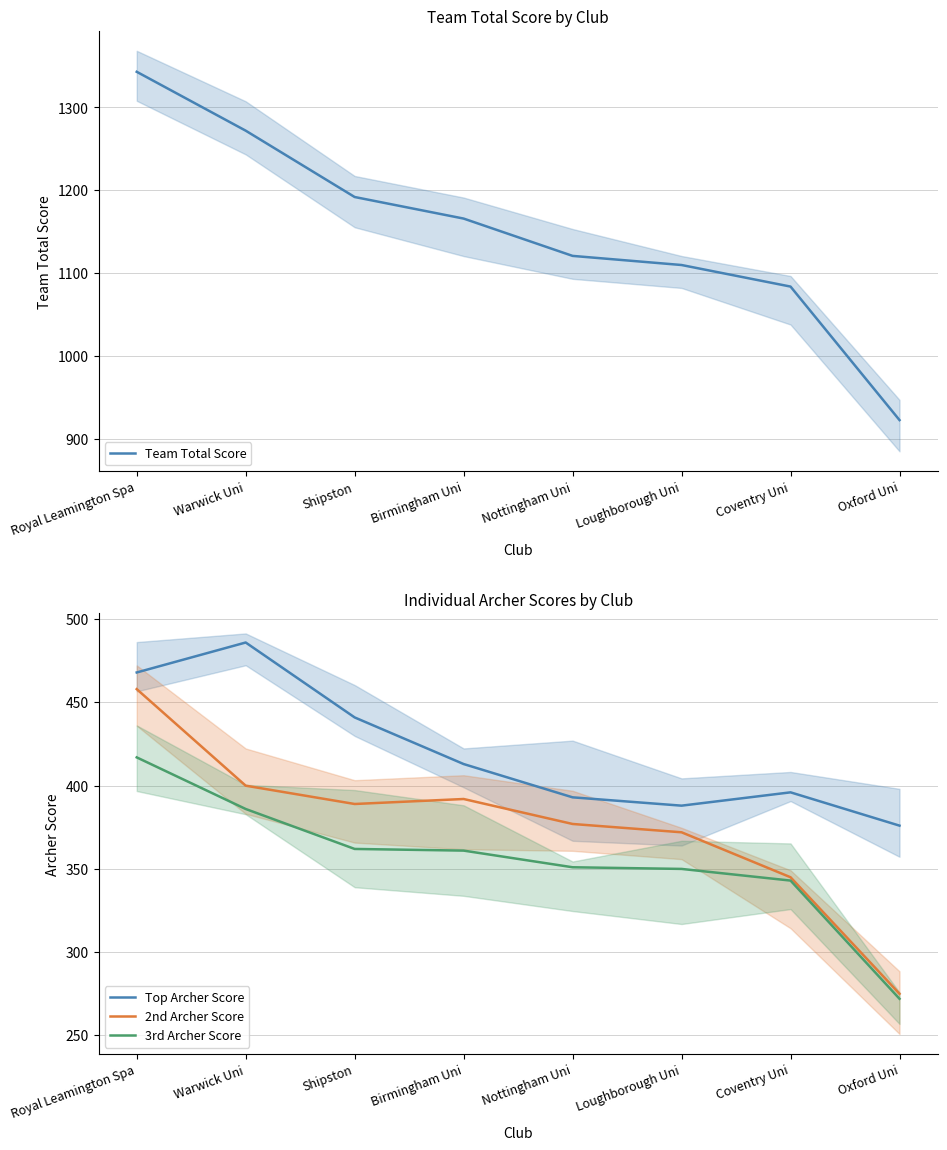

Reading left to right, list all the values displayed in this chart.

Team Total Score: Royal Leamington Spa=1343	Warwick Uni=1272	Shipston=1192	Birmingham Uni=1166	Nottingham Uni=1121	Loughborough Uni=1110	Coventry Uni=1084	Oxford Uni=923
Top Archer Score: Royal Leamington Spa=468	Warwick Uni=486	Shipston=441	Birmingham Uni=413	Nottingham Uni=393	Loughborough Uni=388	Coventry Uni=396	Oxford Uni=376
2nd Archer Score: Royal Leamington Spa=458	Warwick Uni=400	Shipston=389	Birmingham Uni=392	Nottingham Uni=377	Loughborough Uni=372	Coventry Uni=345	Oxford Uni=275
3rd Archer Score: Royal Leamington Spa=417	Warwick Uni=386	Shipston=362	Birmingham Uni=361	Nottingham Uni=351	Loughborough Uni=350	Coventry Uni=343	Oxford Uni=272